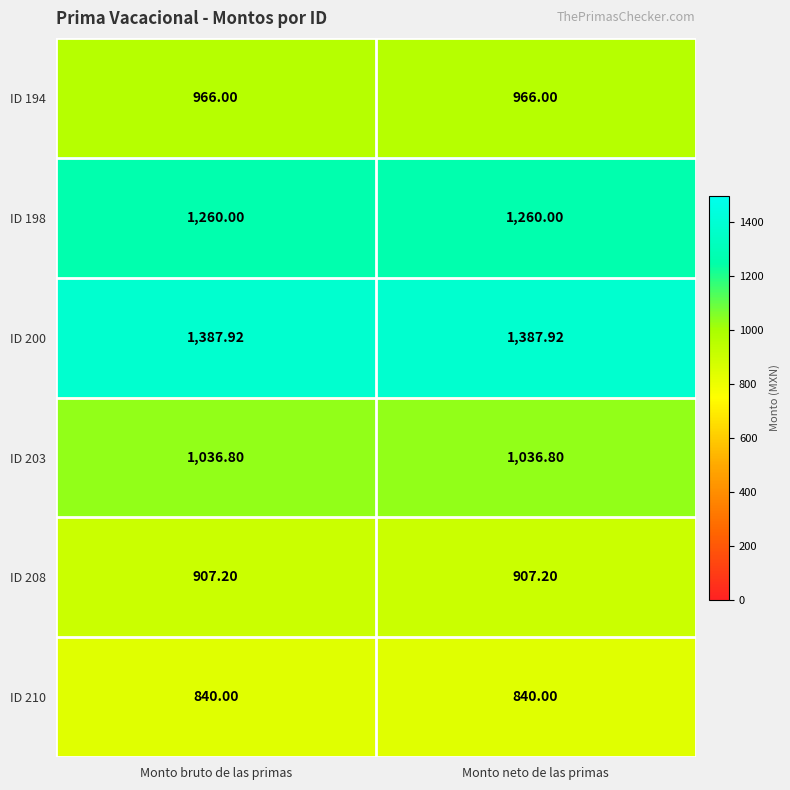

At which category does the chart reach its peak across all series?

Monto bruto de las primas